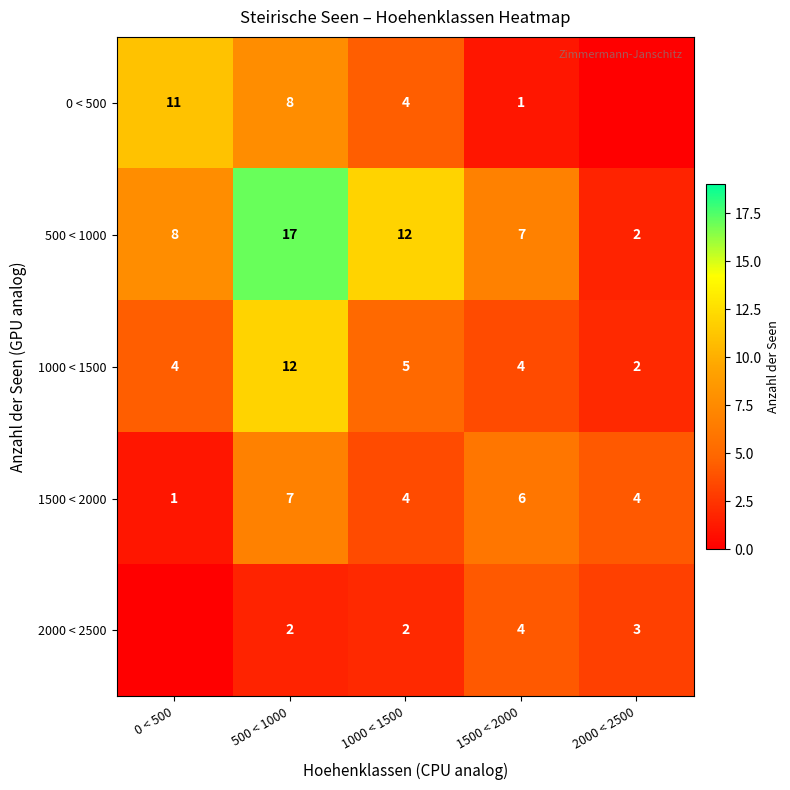

At which label does 1500 < 2000 reach its peak?

500 < 1000